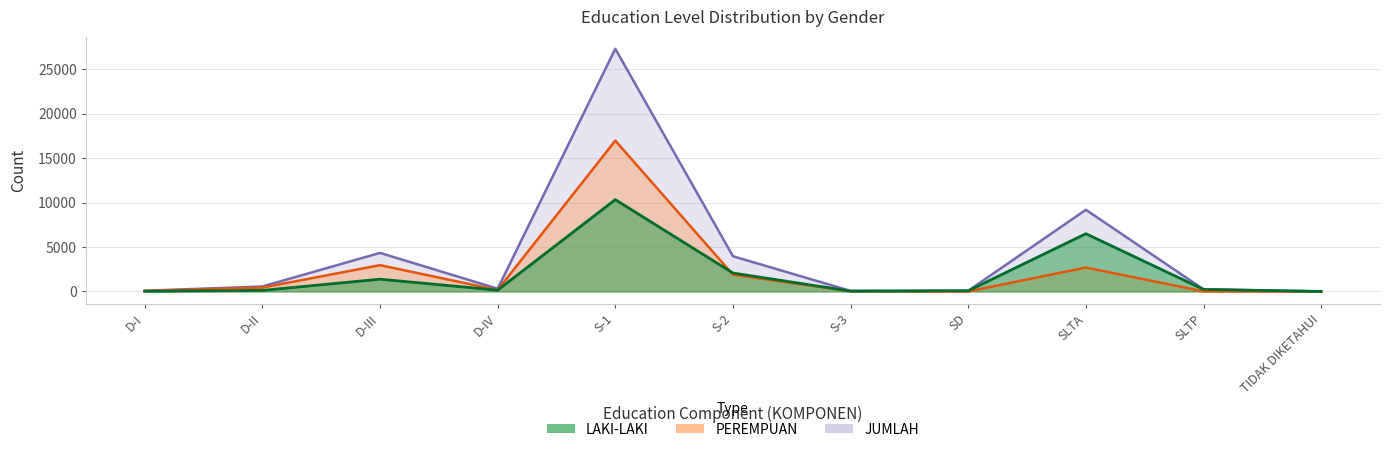

Reading left to right, transcribe all the data shown in this chart.

LAKI-LAKI: 22	121	1380	147	10334	2075	38	76	6499	229	1
PEREMPUAN: 57	437	2961	161	16978	1888	27	2	2693	11	1
JUMLAH: 79	558	4341	308	27312	3963	65	78	9192	240	2